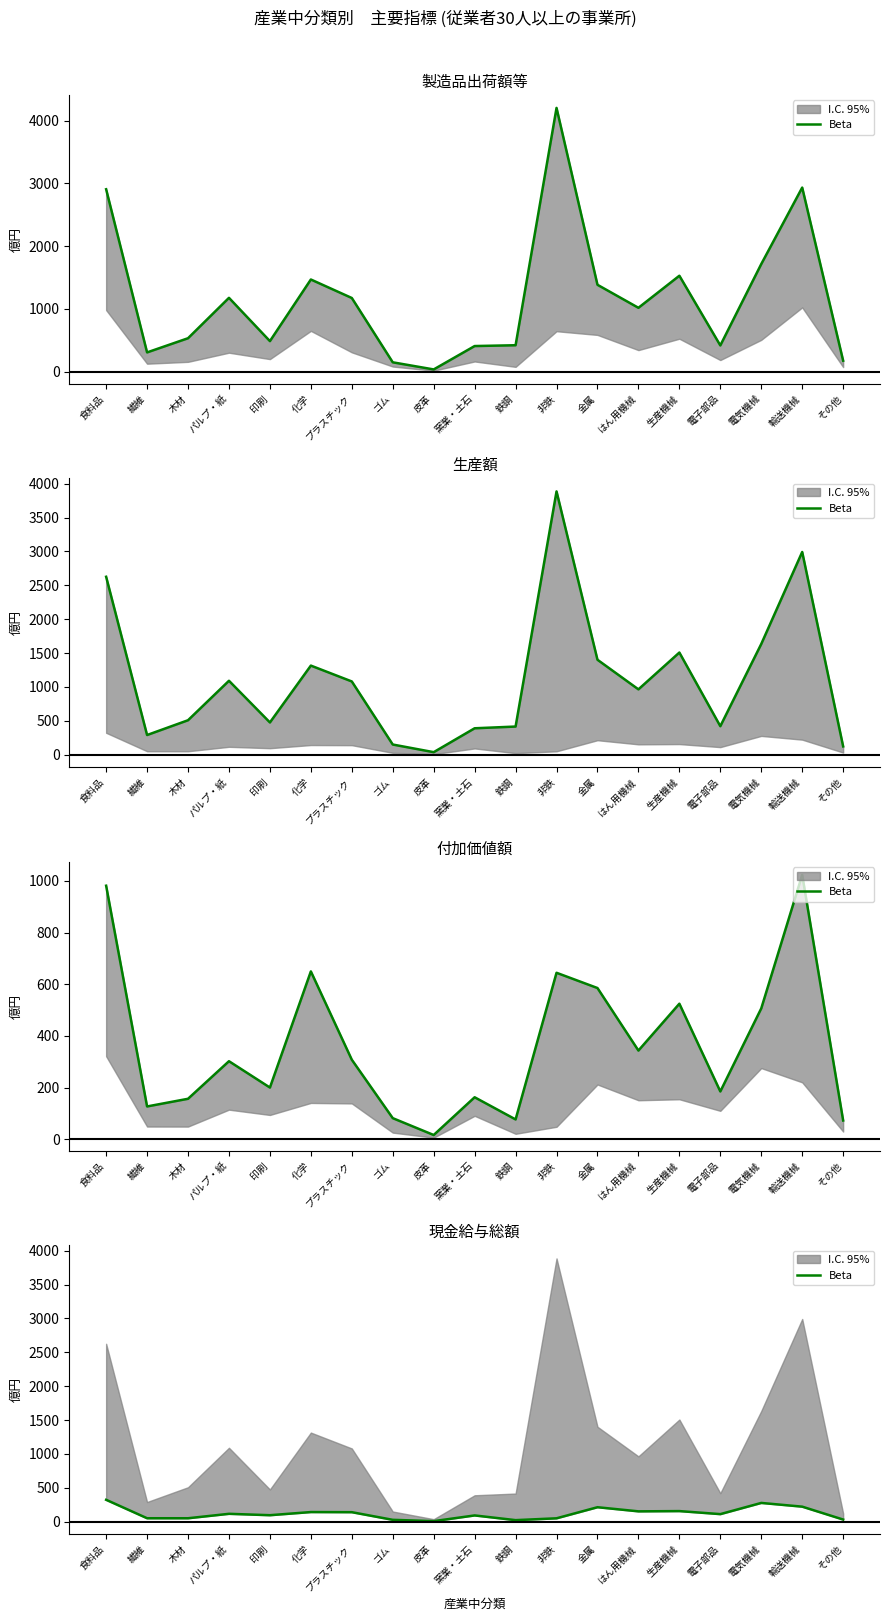

At which label is the value closest to 163?

生産機械